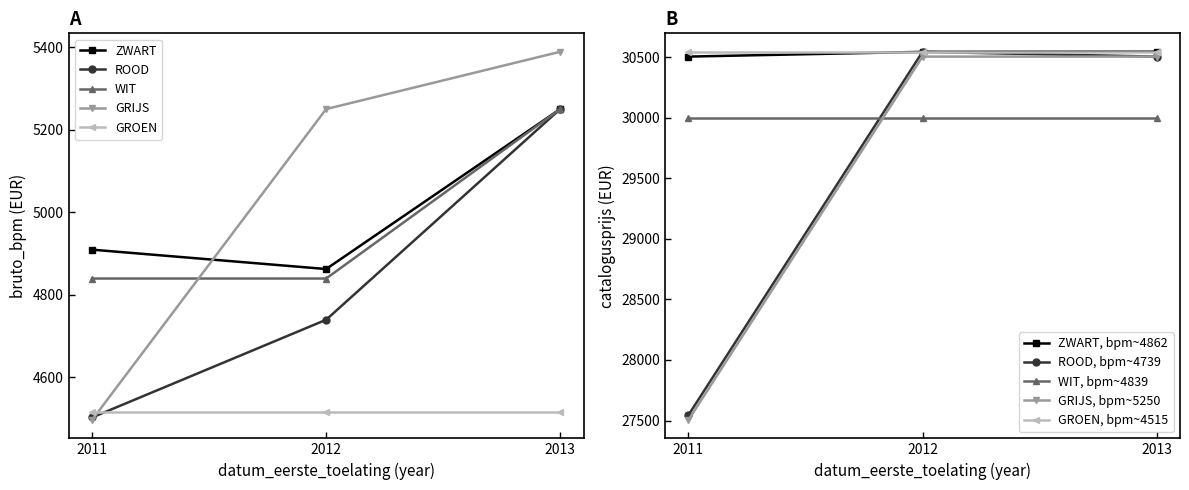

Which category has the lowest value in the ZWART series?

2012